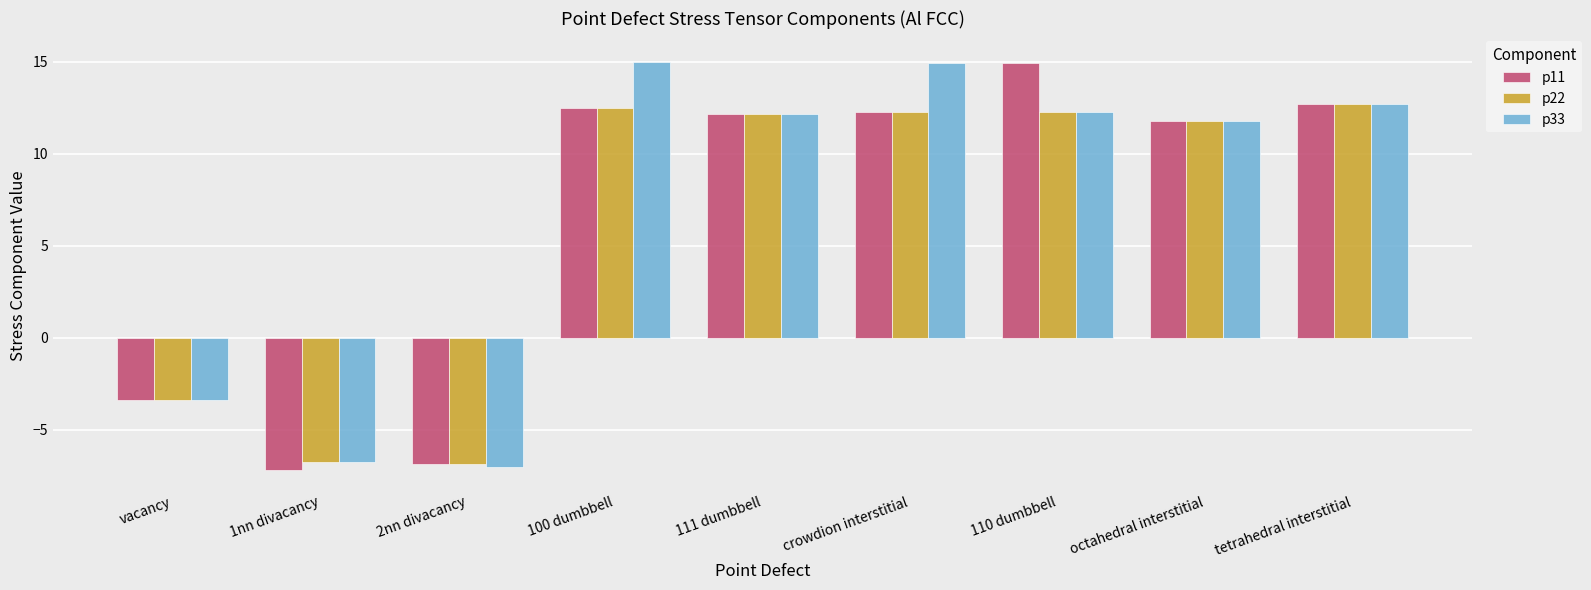

How many groups of bars are there?

9